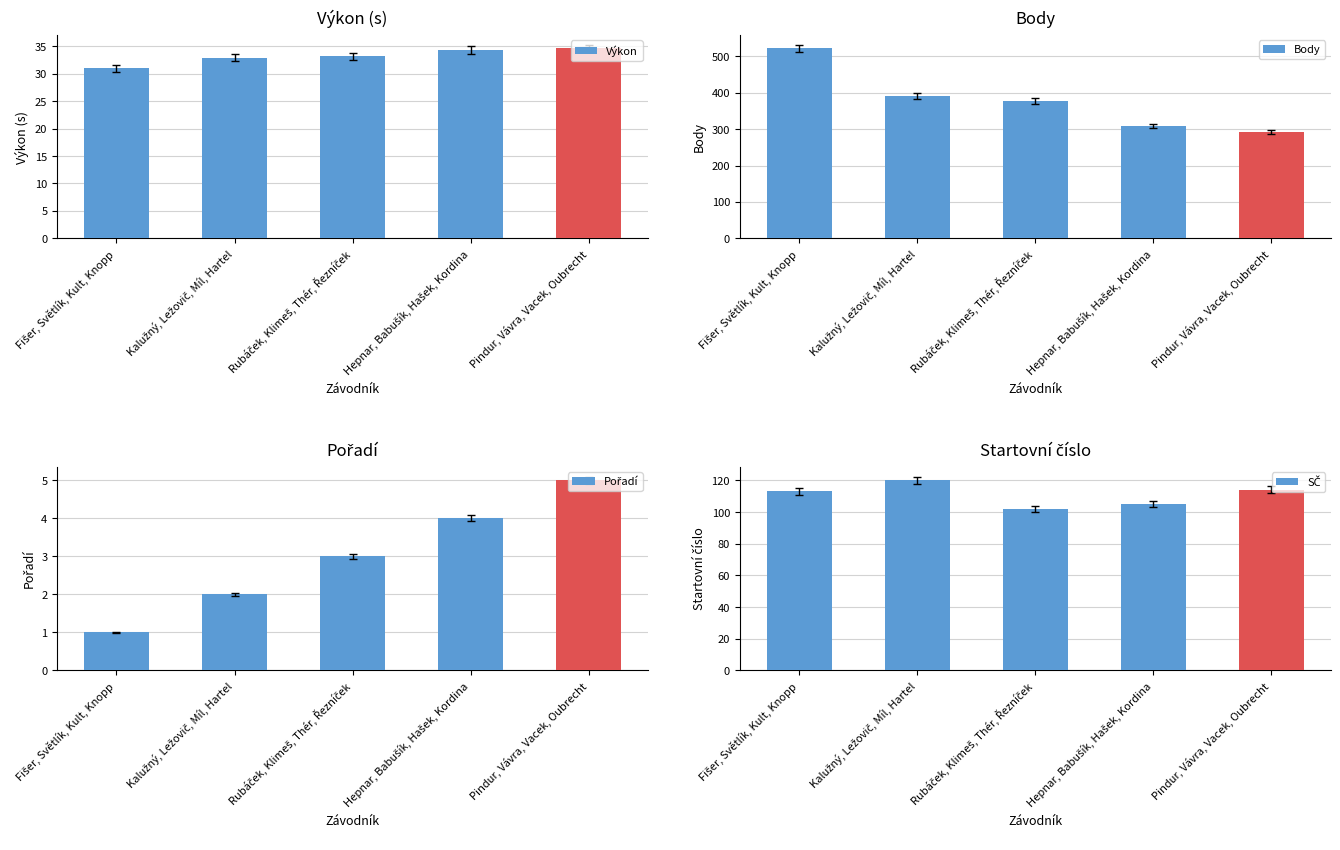

Reading left to right, transcribe all the data shown in this chart.

Výkon: 31.0	32.9	33.2	34.3	34.6
Body: 522.0	391.0	378.0	308.0	292.0
Pořadí: 1.0	2.0	3.0	4.0	5.0
SČ: 113.0	120.0	102.0	105.0	114.0